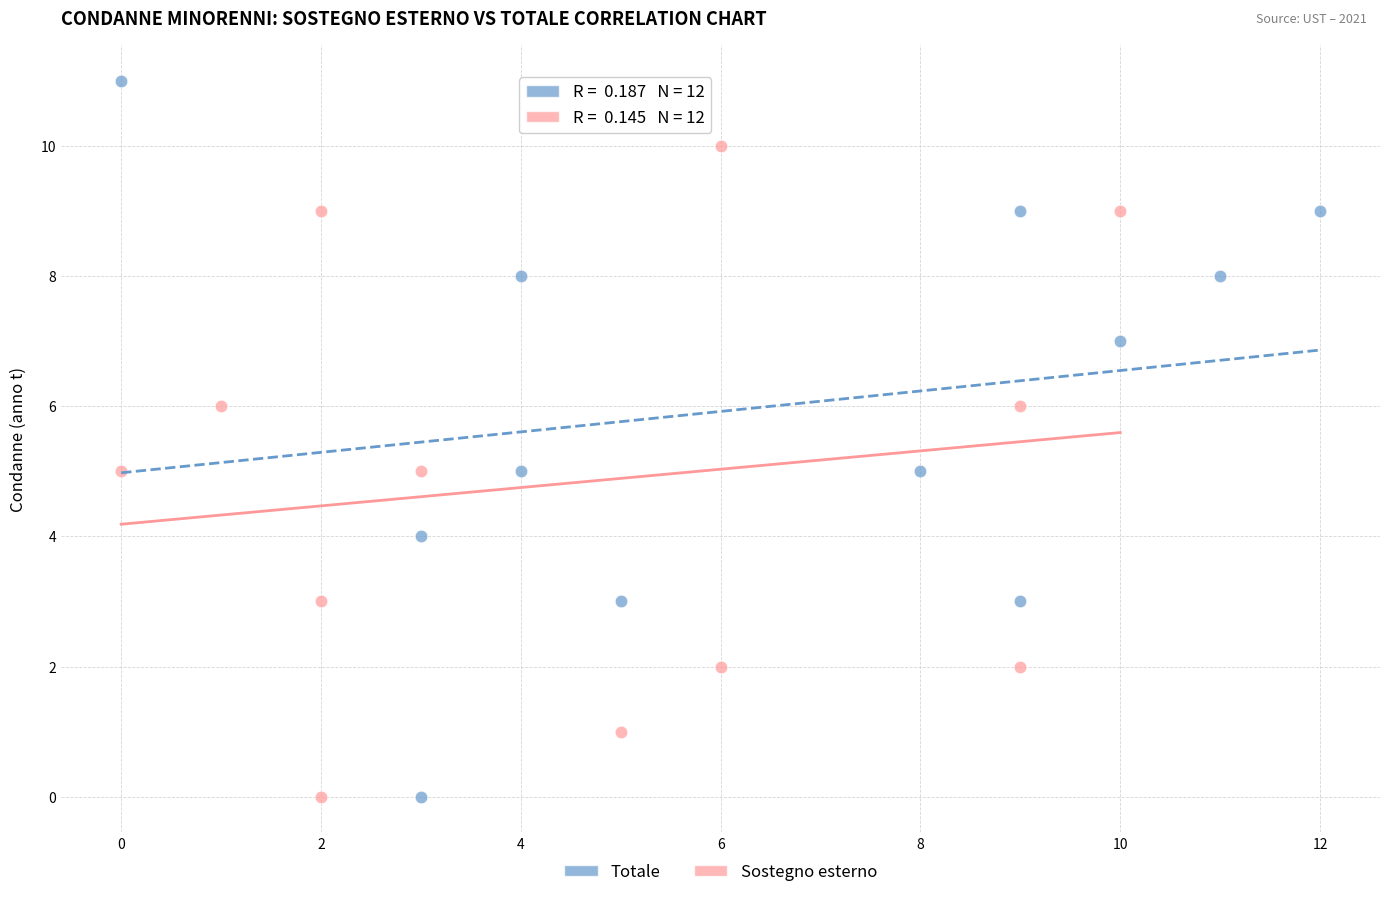

Which series contains the highest Y value?

Totale